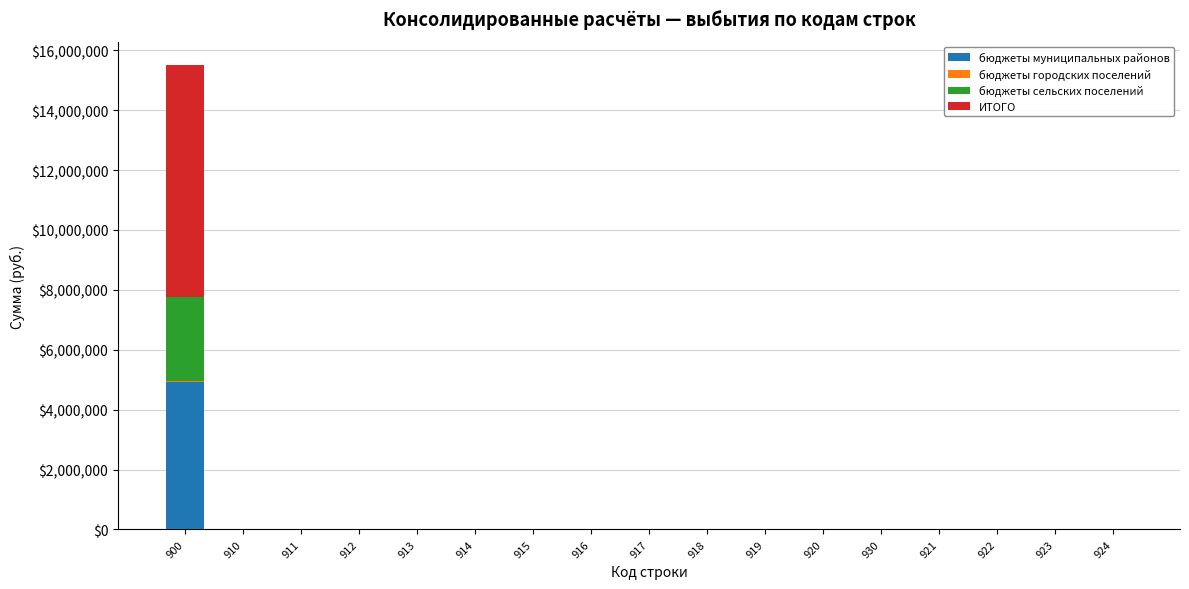

At which category is the sum across all series the highest?

900